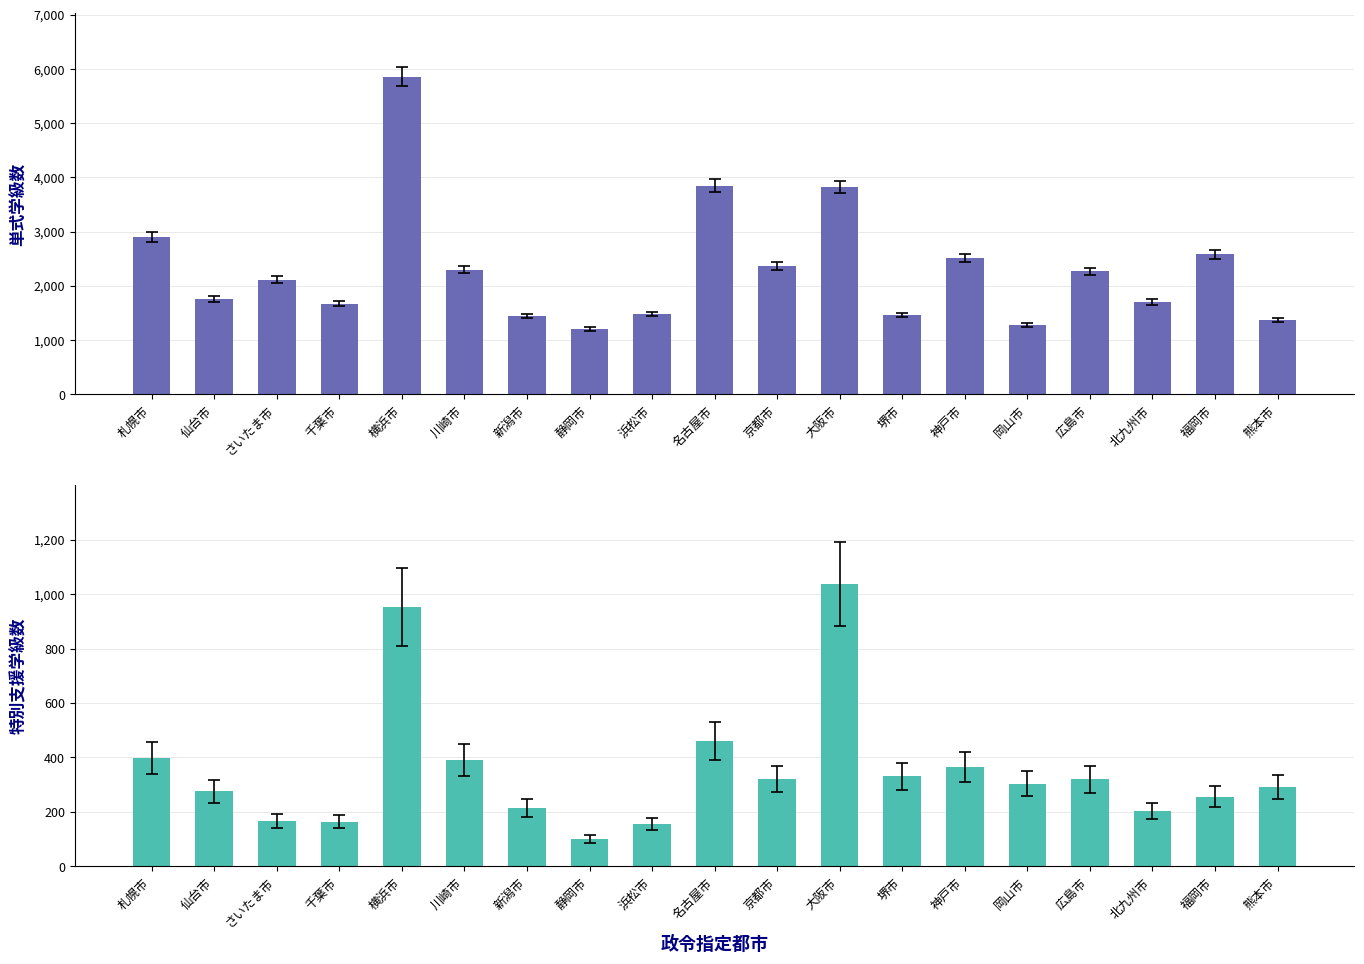

How many data points does each series have?

19